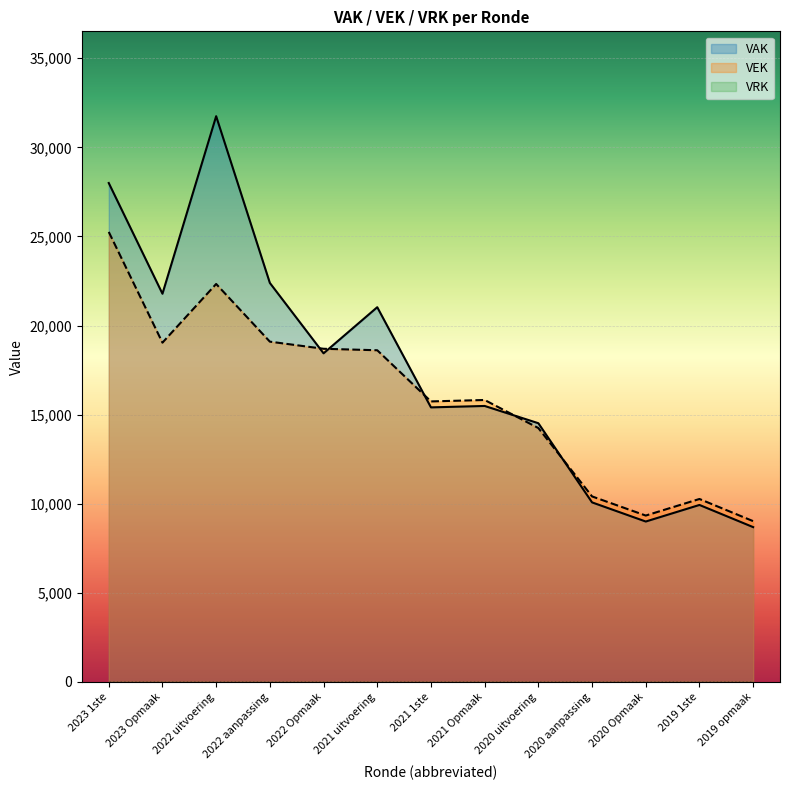

What is the average value of the VEK series?

15992